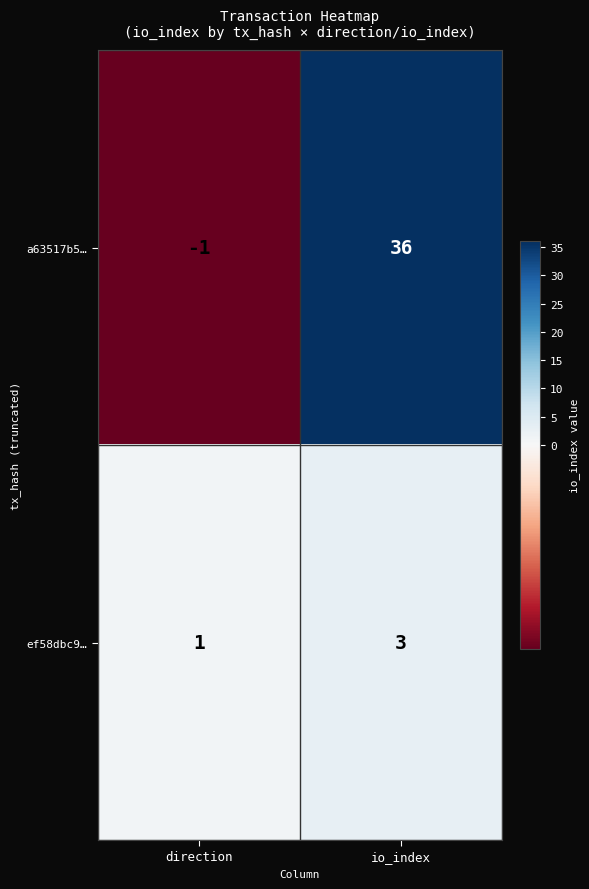

Rank the series by their maximum value, from lowest to highest.

ef58dbc9…, a63517b5…